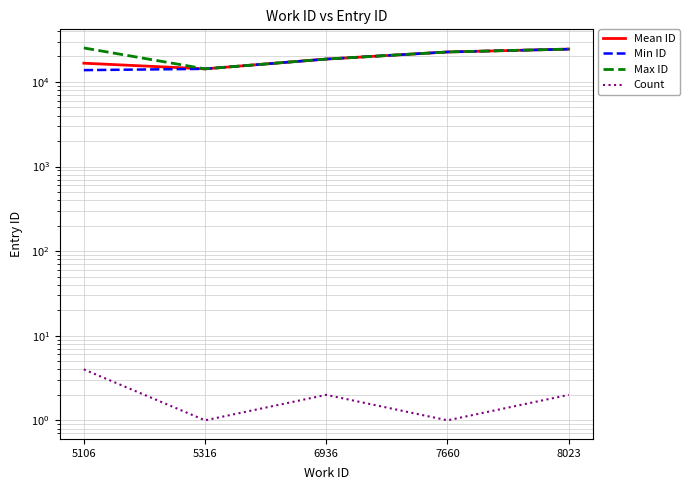

What is the value of the Max ID point at the 3rd from the left?

18645.0